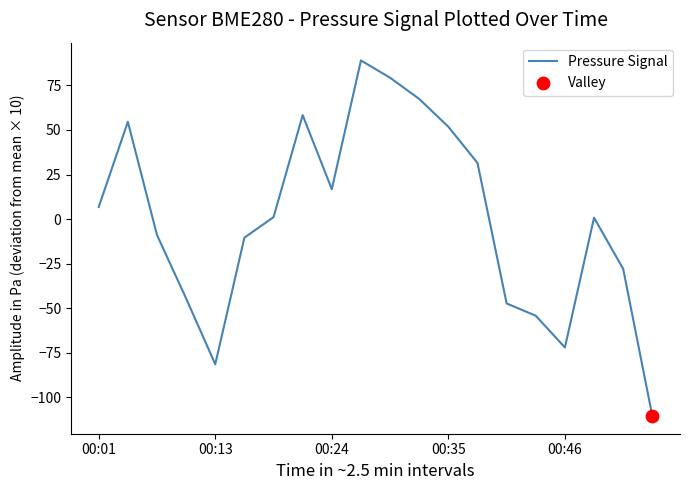

What is the difference between the maximum and minimum values?

199.4